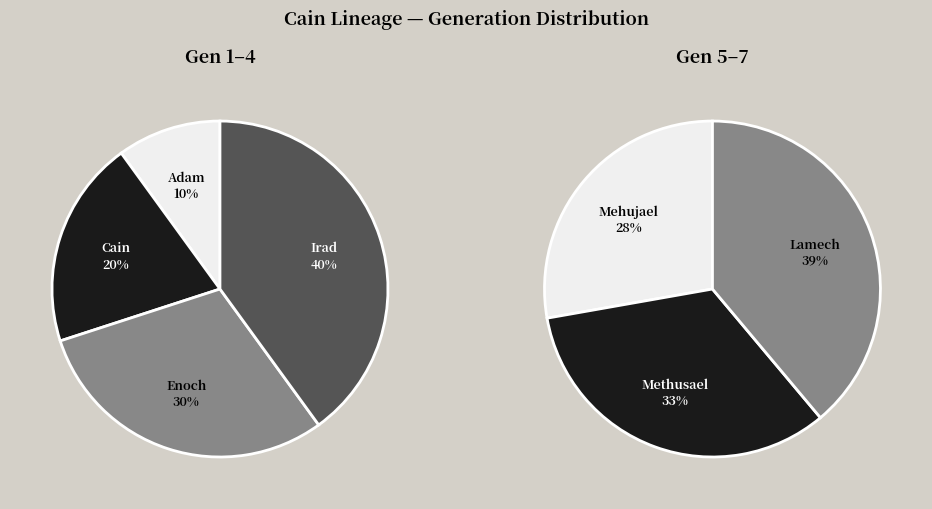

What is the smallest slice in the pie chart?

Adam